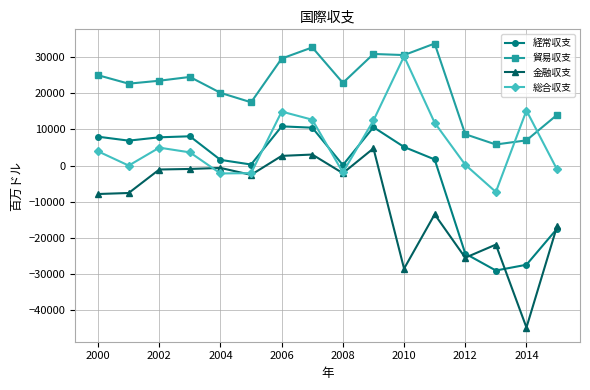

What are all the series names shown in the legend?

経常収支, 貿易収支, 金融収支, 総合収支